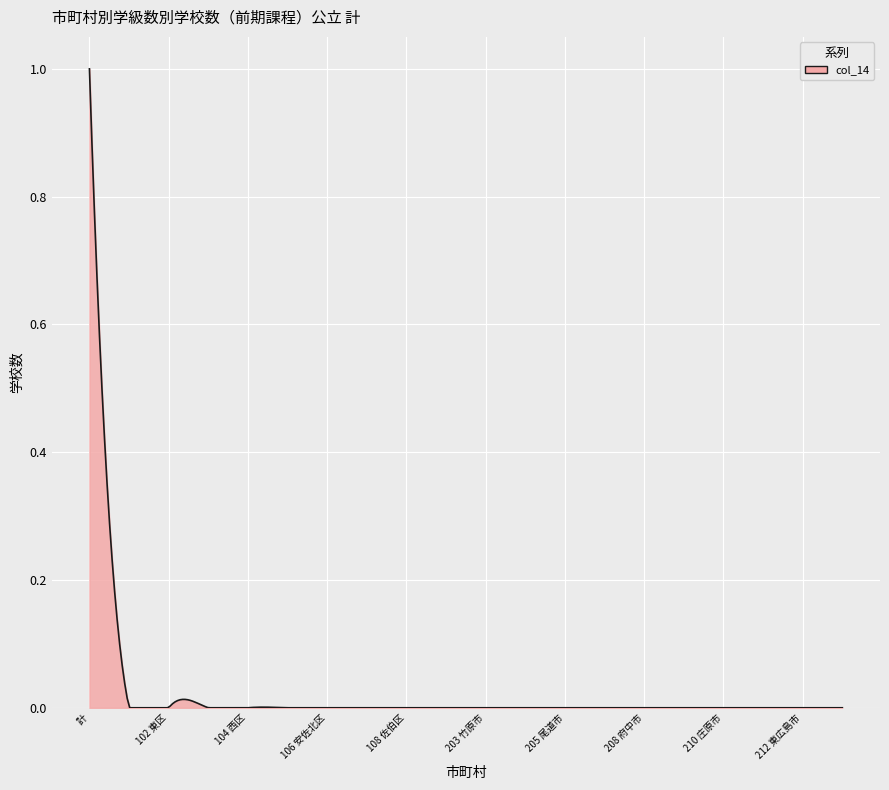

What is the maximum value shown in the chart?

1.0